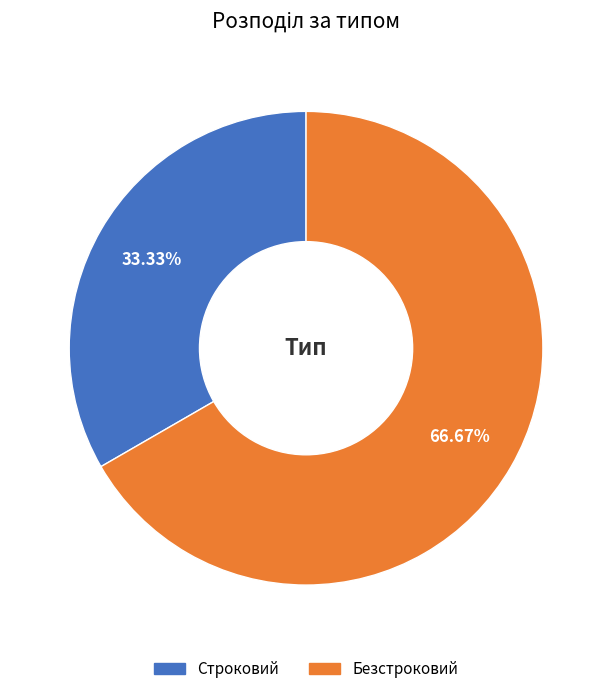

Between Безстроковий and Строковий, which is larger?

Безстроковий